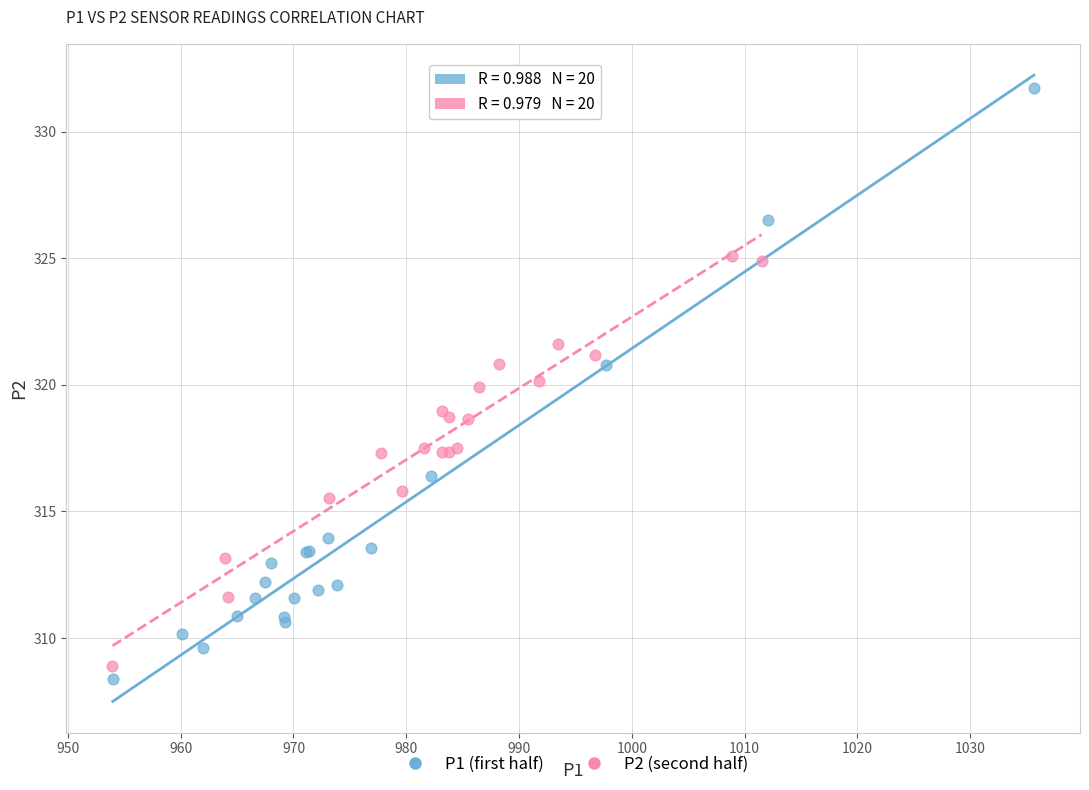

What are all the series names shown in the legend?

P1 (first half), P2 (second half)